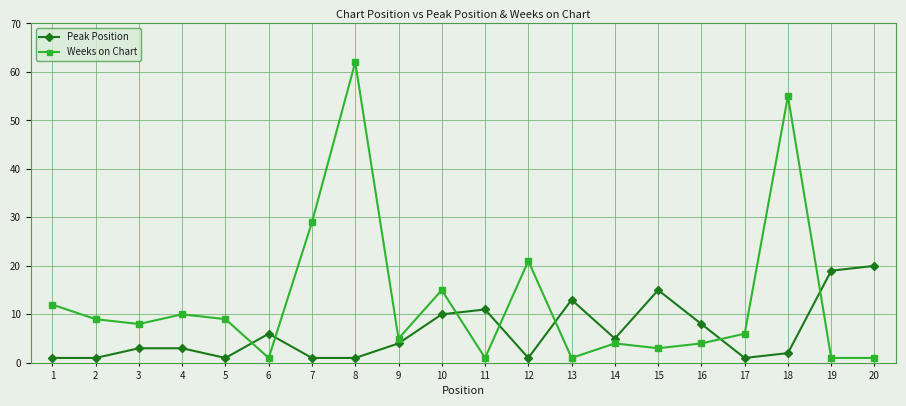

At which category does the chart reach its peak across all series?

8